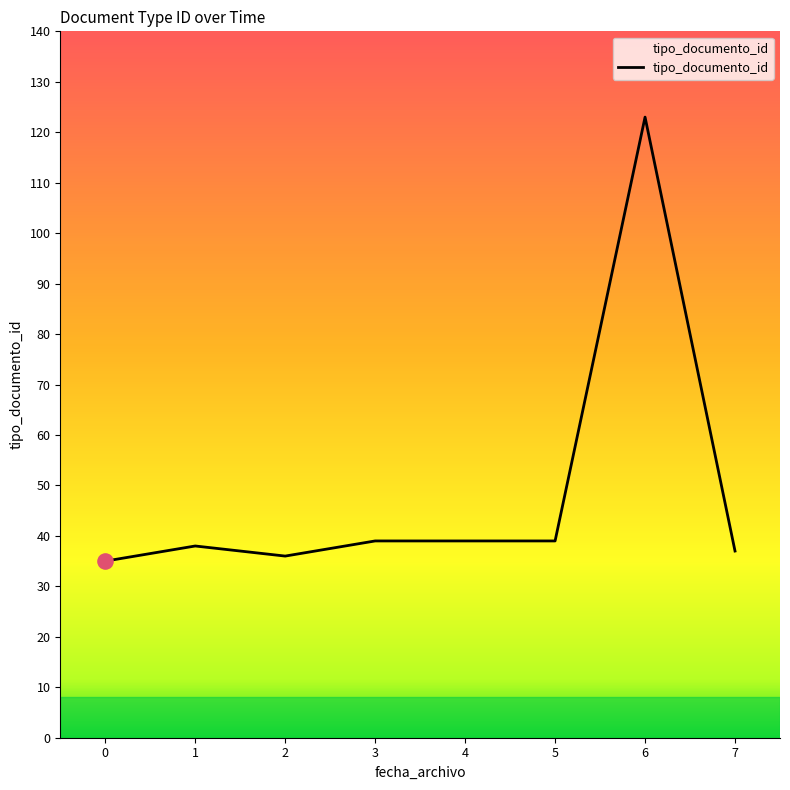

What is the change in value from 0 to 7?

+2